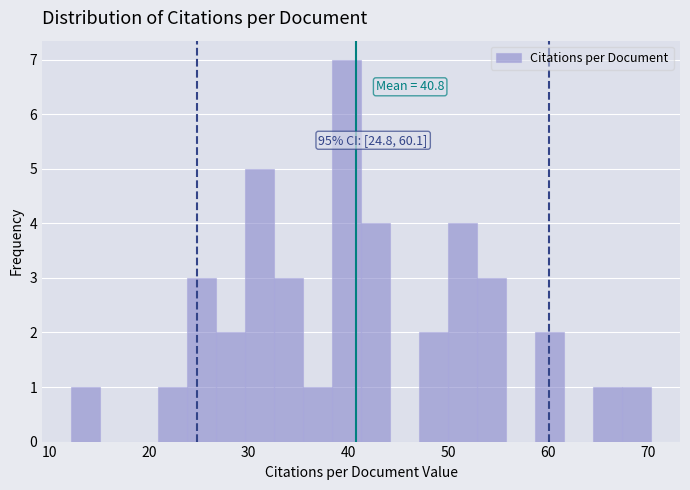

Read against the x-axis, roughly where is the centre of the tallest bar?

40